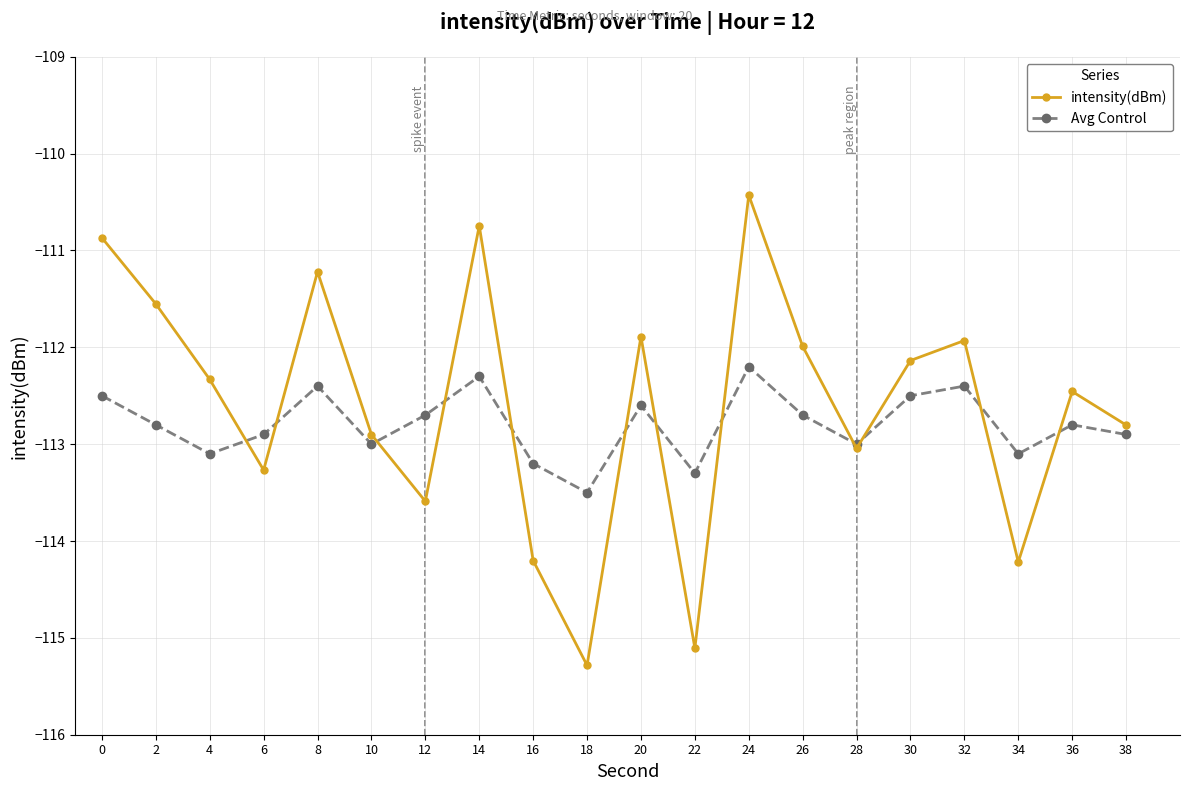

How many categories are shown in the chart?

20